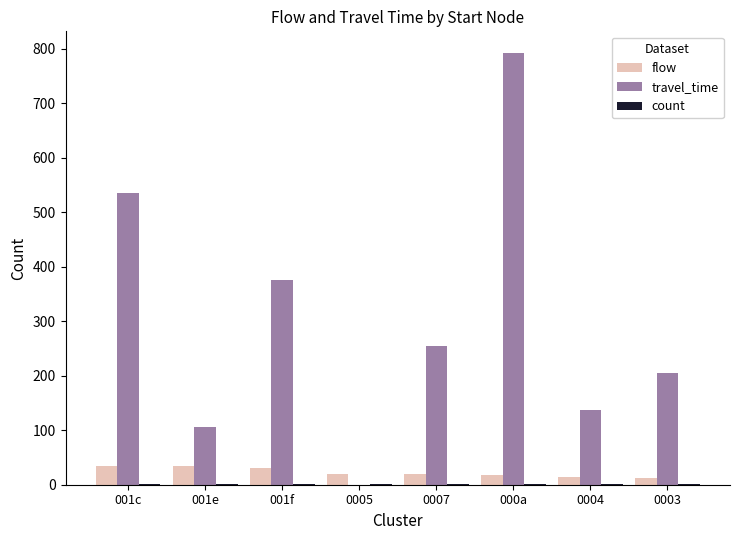

What is the greatest value displayed?

792